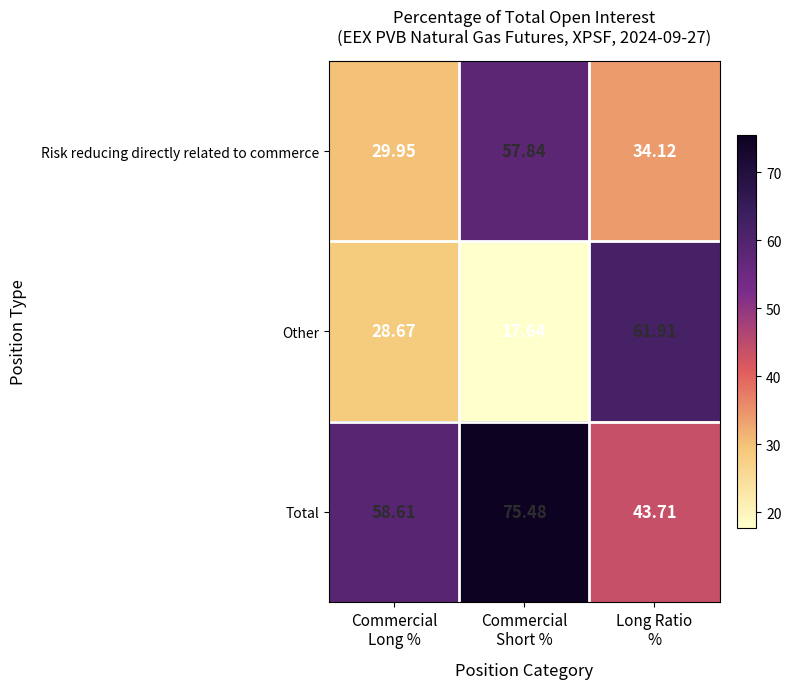

At which category is the sum across all series the highest?

Commercial
Short %